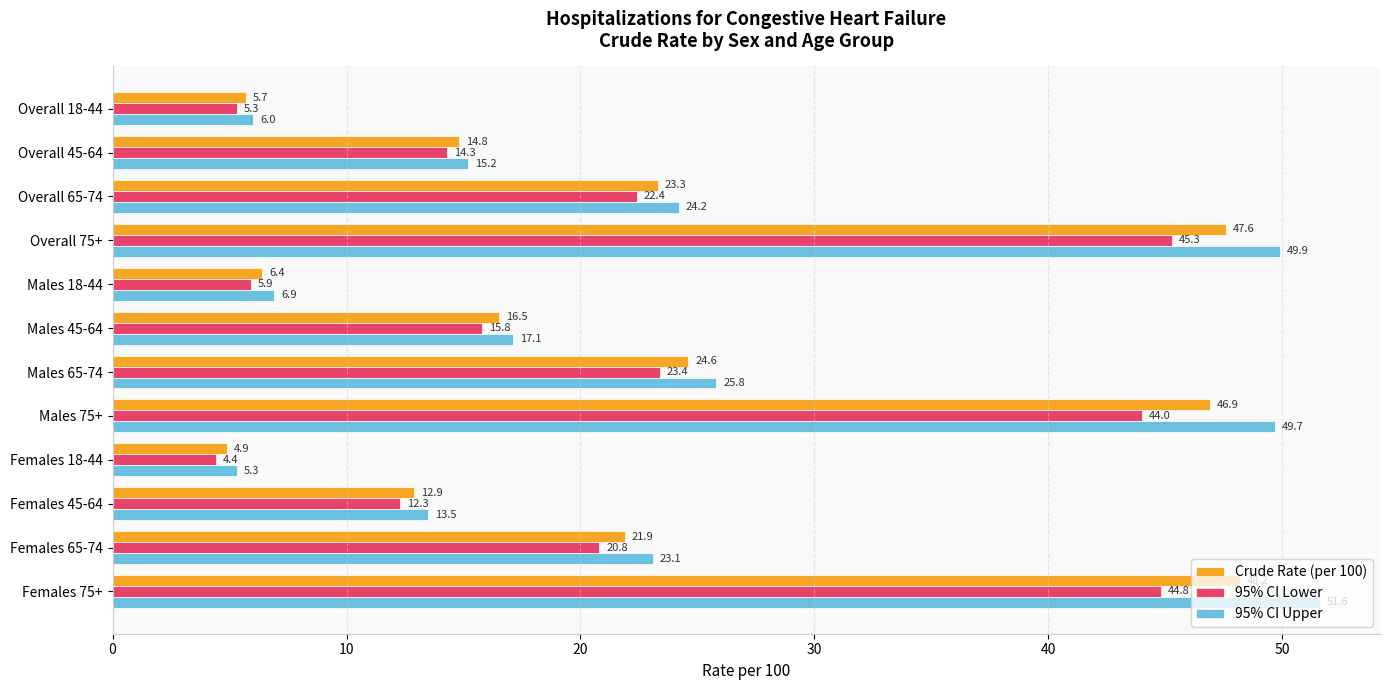

Rank the categories by Crude Rate (per 100) value from lowest to highest.

Females 18-44, Overall 18-44, Males 18-44, Females 45-64, Overall 45-64, Males 45-64, Females 65-74, Overall 65-74, Males 65-74, Males 75+, Overall 75+, Females 75+